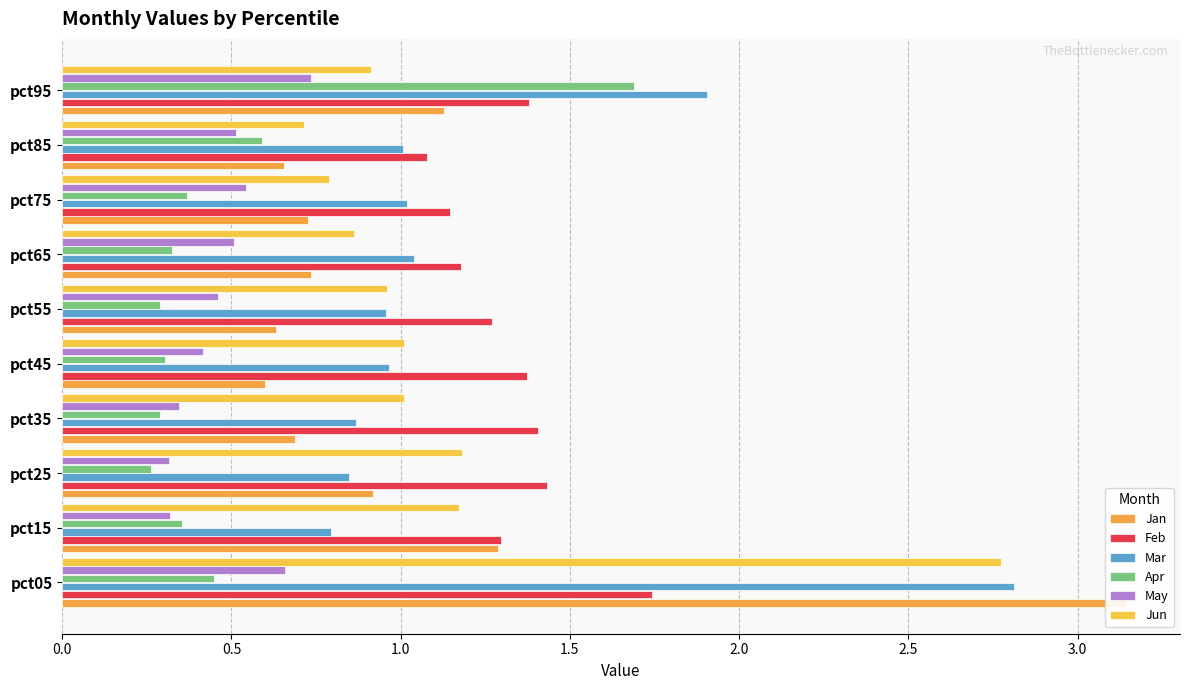

Are the bars grouped side by side (vs. stacked)?

Yes